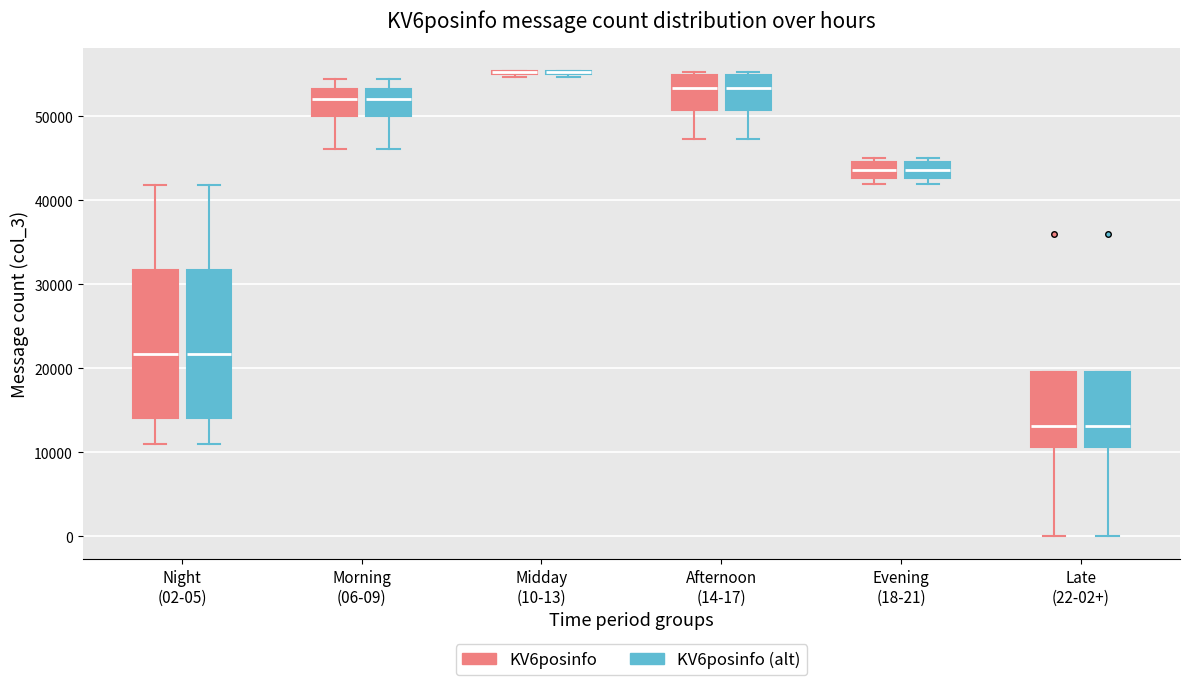

Reading left to right, read every box against the y-axis: the position of its median line, the range the box covers, and the ends of its whiskers. The values are not printed on the chart, so give them approximately, as read against the axis.

Night (02-05) (KV6posinfo): median 22000, box 14000 to 32000, whiskers 11000 to 42000
Night (02-05) (KV6posinfo (alt)): median 22000, box 14000 to 32000, whiskers 11000 to 42000
Morning (06-09) (KV6posinfo): median 52000, box 50000 to 53000, whiskers 46000 to 54000
Morning (06-09) (KV6posinfo (alt)): median 52000, box 50000 to 53000, whiskers 46000 to 54000
Midday (10-13) (KV6posinfo): box collapsed to a line at 55000, whiskers 55000 to 55000
Midday (10-13) (KV6posinfo (alt)): box collapsed to a line at 55000, whiskers 55000 to 55000
Afternoon (14-17) (KV6posinfo): median 53000, box 51000 to 55000, whiskers 47000 to 55000 (just above the box's upper edge)
Afternoon (14-17) (KV6posinfo (alt)): median 53000, box 51000 to 55000, whiskers 47000 to 55000 (just above the box's upper edge)
Evening (18-21) (KV6posinfo): median 44000, box 43000 to 45000, whiskers 42000 to 45000 (just above the box's upper edge)
Evening (18-21) (KV6posinfo (alt)): median 44000, box 43000 to 45000, whiskers 42000 to 45000 (just above the box's upper edge)
Late (22-02+) (KV6posinfo): median 13000, box 11000 to 20000, whiskers 0 to 20000
Late (22-02+) (KV6posinfo (alt)): median 13000, box 11000 to 20000, whiskers 0 to 20000